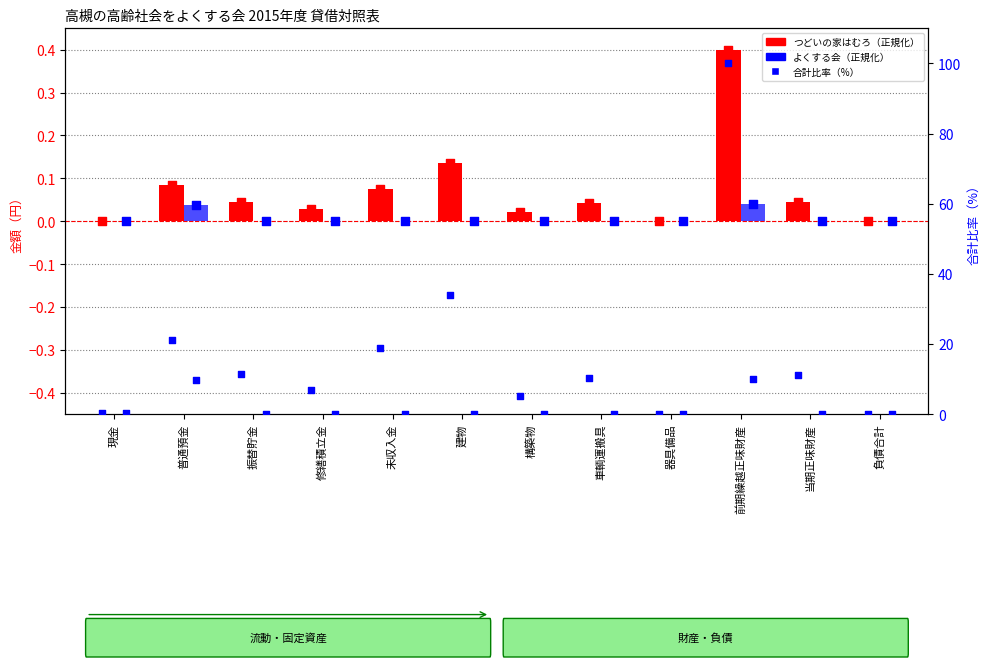

Which series reaches the maximum Y coordinate?

合計比率（%）